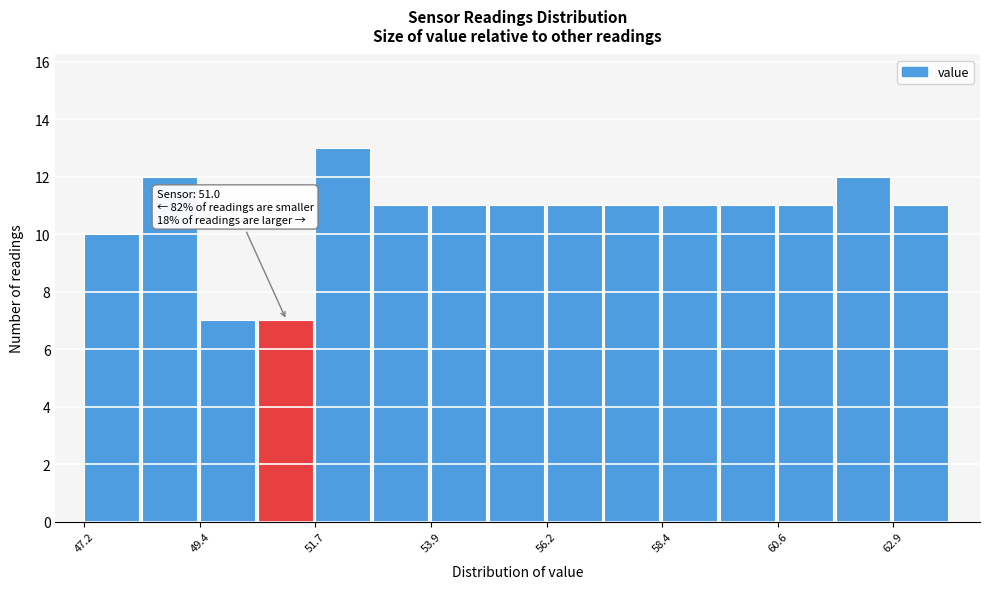

Around what value on the x-axis is the tallest bar? Give the approximate position of its centre, as read against the axis.

52.0